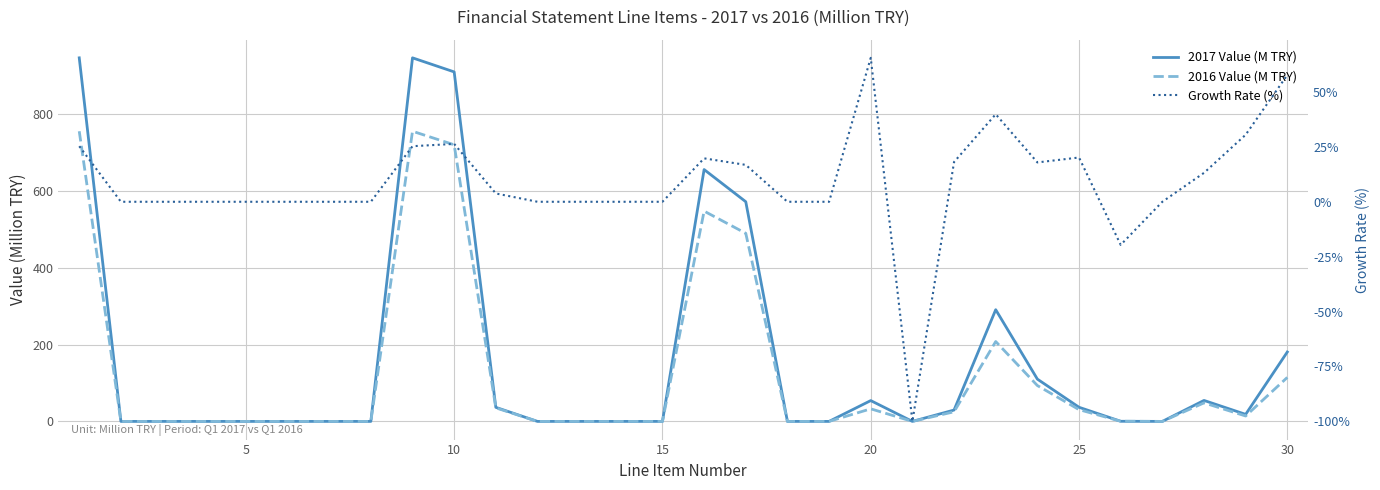

Count the number of data series in this chart.

3